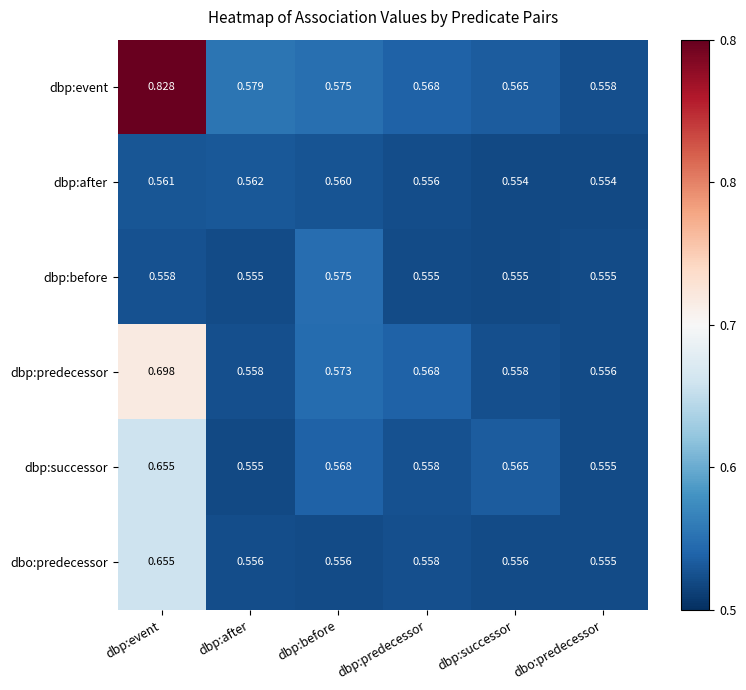

Which category has the highest value across all series?

dbp:event